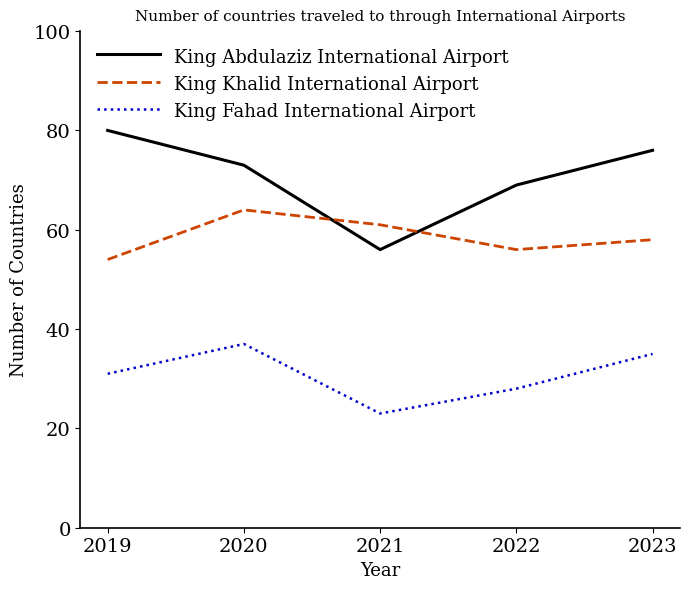

Reading left to right, extract all data points from this chart.

King Abdulaziz International Airport: 80	73	56	69	76
King Khalid International Airport: 54	64	61	56	58
King Fahad International Airport: 31	37	23	28	35